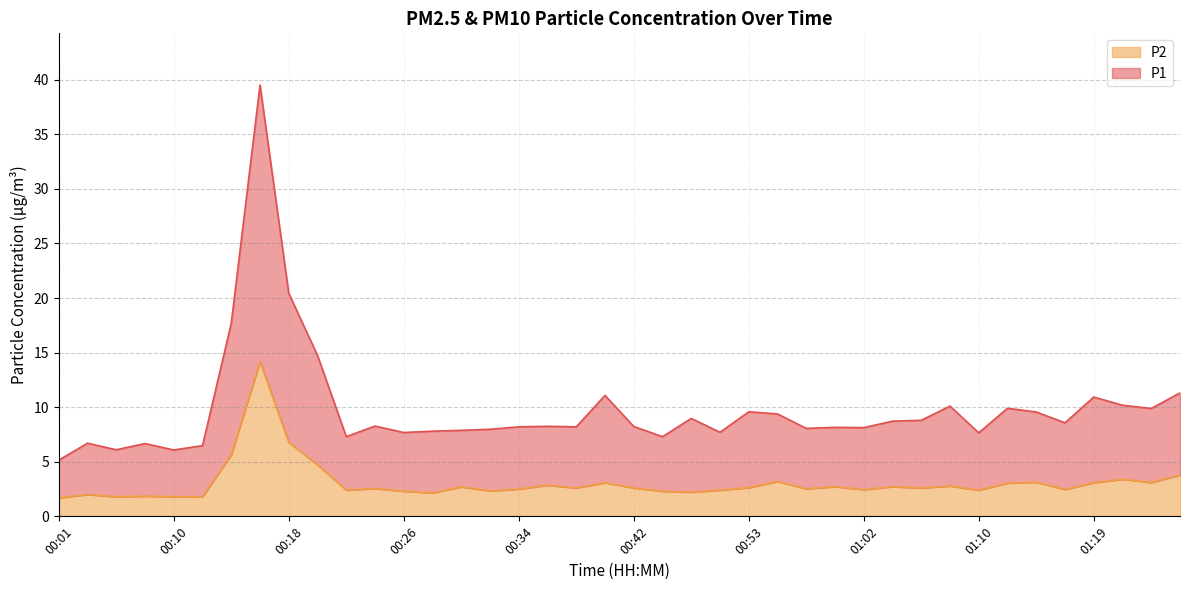

What position from the right is 00:26?

28